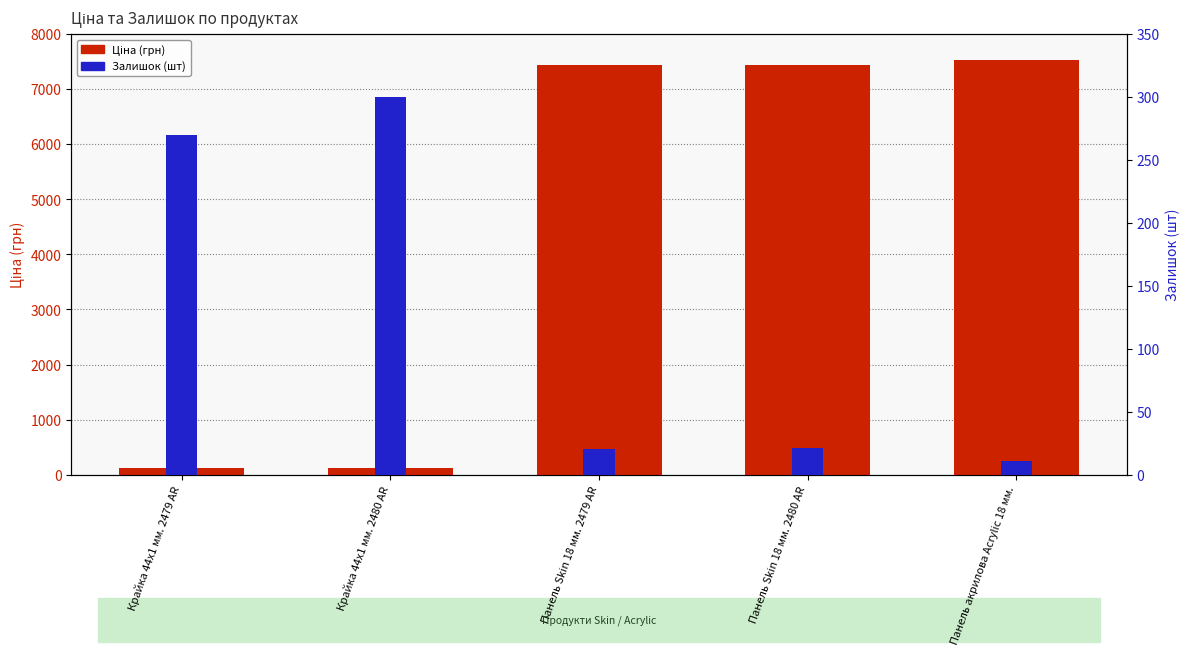

Rank the series by their maximum value, from highest to lowest.

Ціна, Залишок